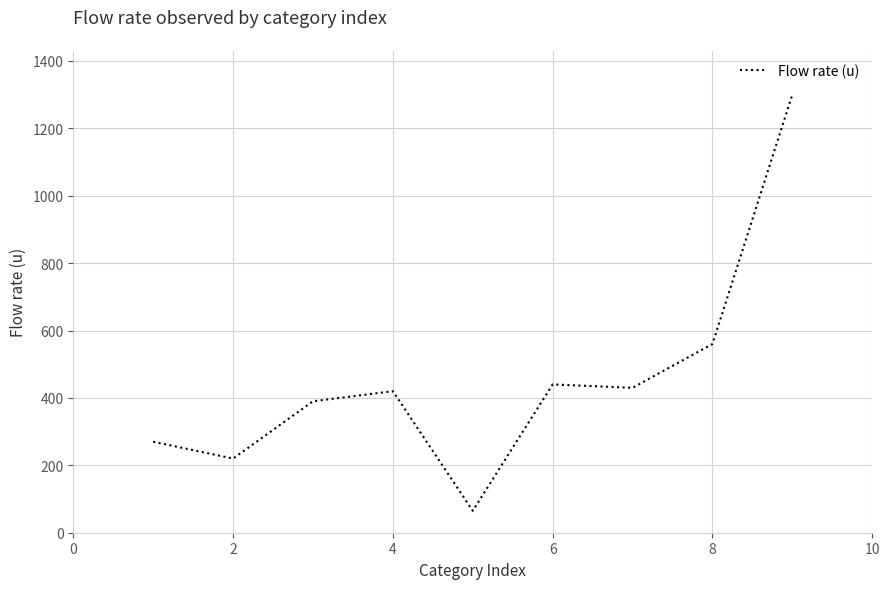

What is the minimum value shown in the chart?

65